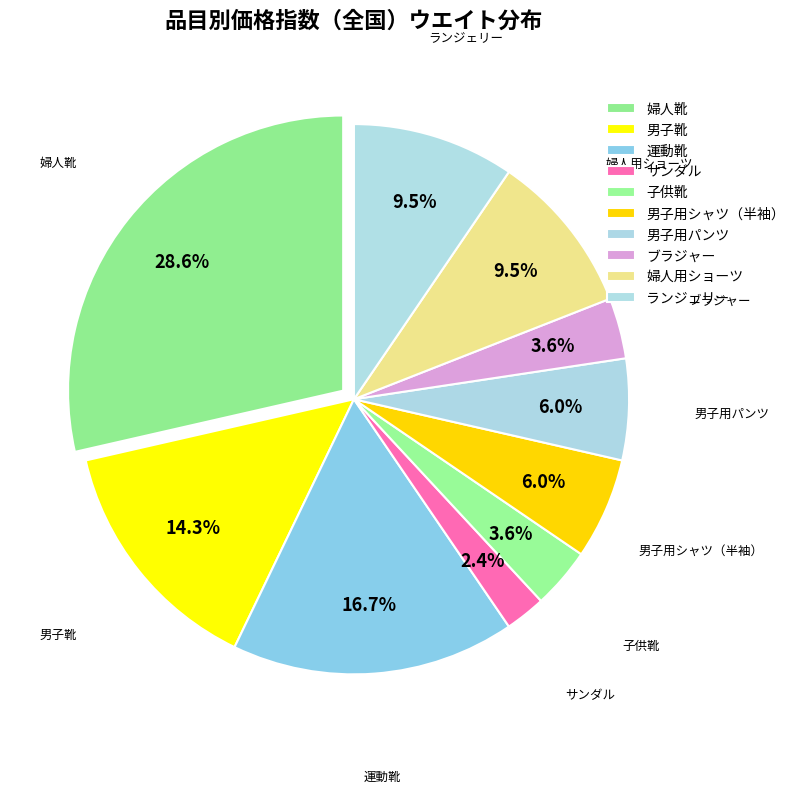

Which has a higher value, 男子靴 or ブラジャー?

男子靴